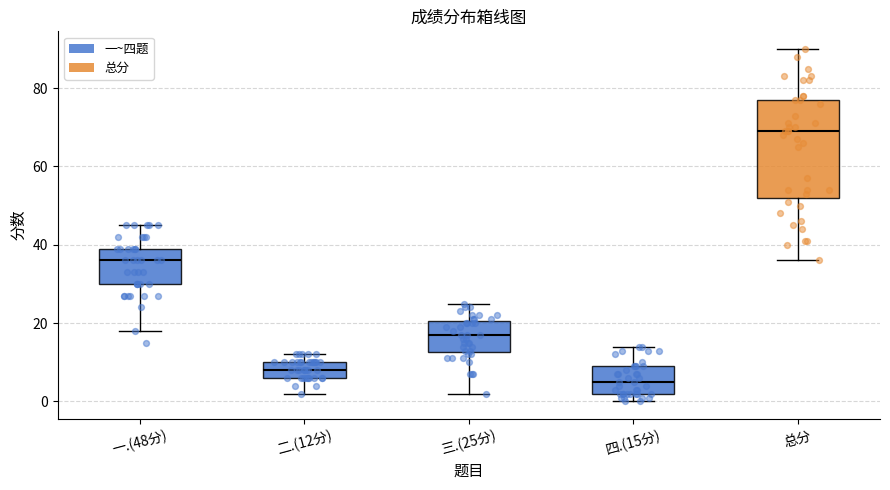

Reading left to right, transcribe this box plot: for each box, give where its median line is, the range the box spans, and where its two whiskers end, as read against the y-axis. The values are not printed on the chart, so give them approximately, as read against the axis.

一.(48分): median 36, box 30 to 40, whiskers 18 to 46
二.(12分): median 8, box 6 to 10, whiskers 2 to 12
三.(25分): median 18, box 12 to 20, whiskers 2 to 26
四.(15分): median 6, box 2 to 10, whiskers 0 to 14
总分: median 70, box 52 to 78, whiskers 36 to 90